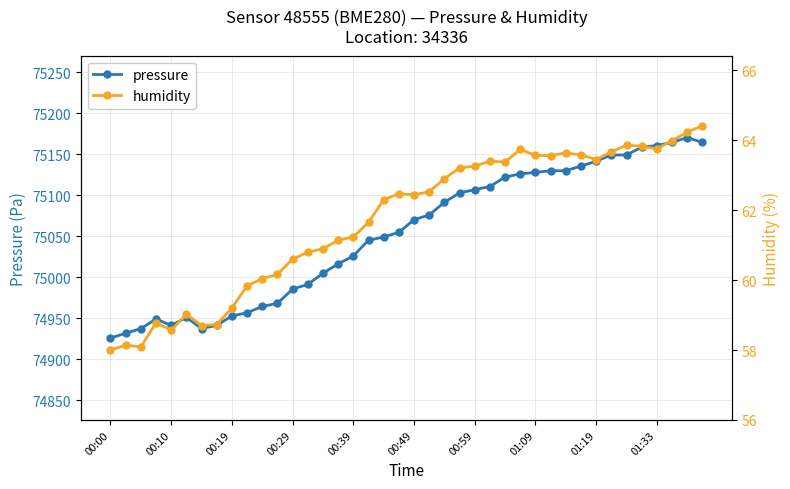

What is the maximum value for pressure?

75170.3